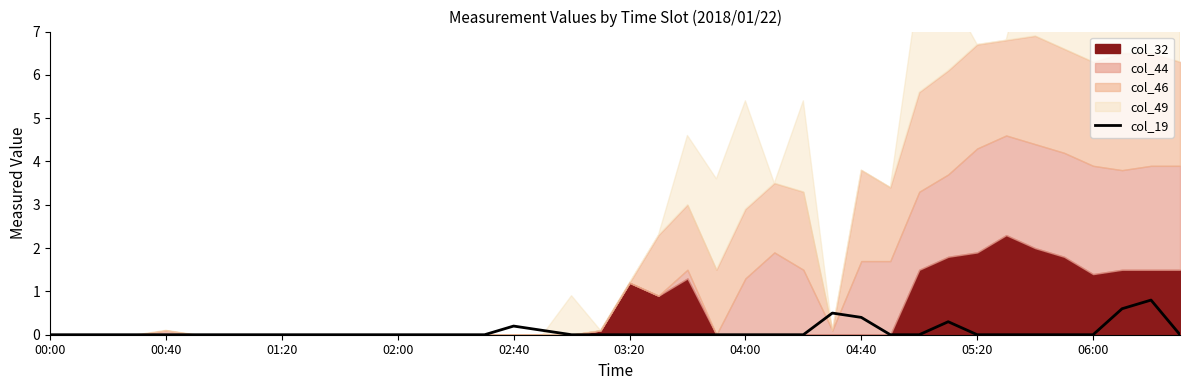

True or false: the data shows 0.2 at 02:40.

True